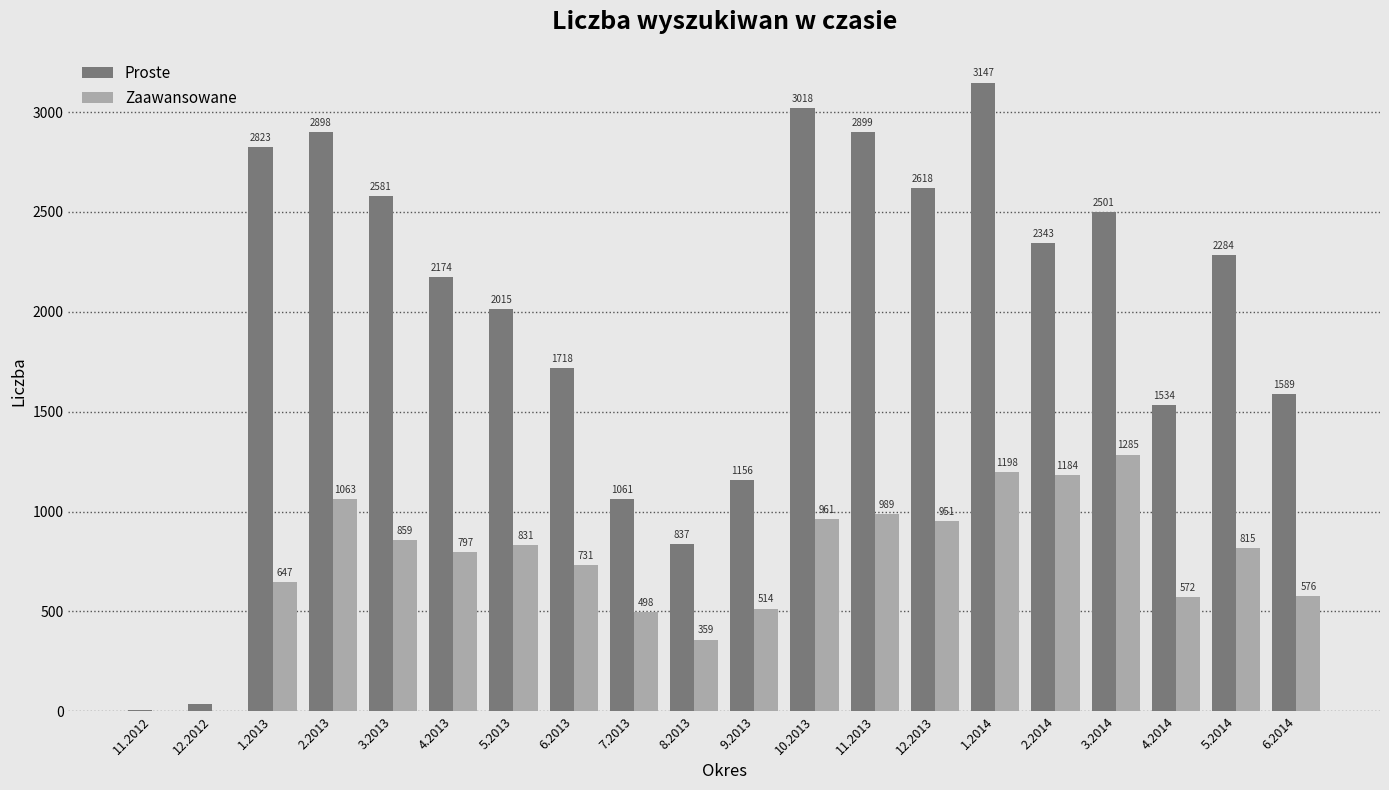

Reading left to right, extract all data points from this chart.

Proste: 6	37	2823	2898	2581	2174	2015	1718	1061	837	1156	3018	2899	2618	3147	2343	2501	1534	2284	1589
Zaawansowane: 0	3	647	1063	859	797	831	731	498	359	514	961	989	951	1198	1184	1285	572	815	576